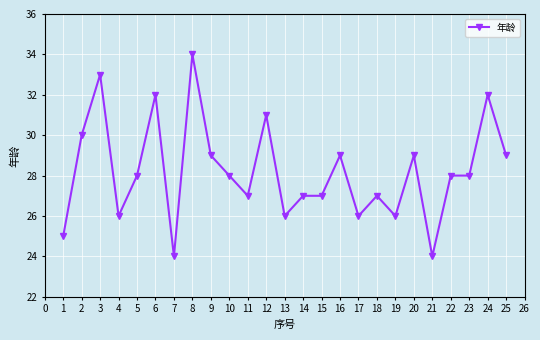

Which label corresponds to the largest value in the chart?

8